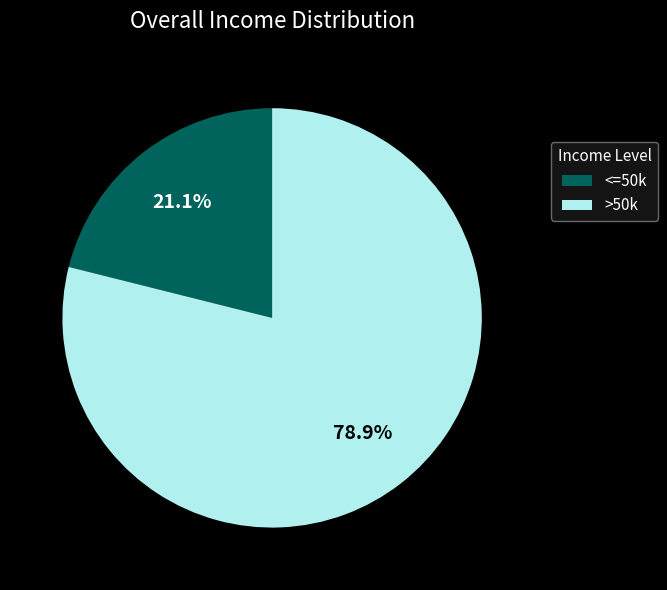

What is the smallest slice in the pie chart?

<=50k